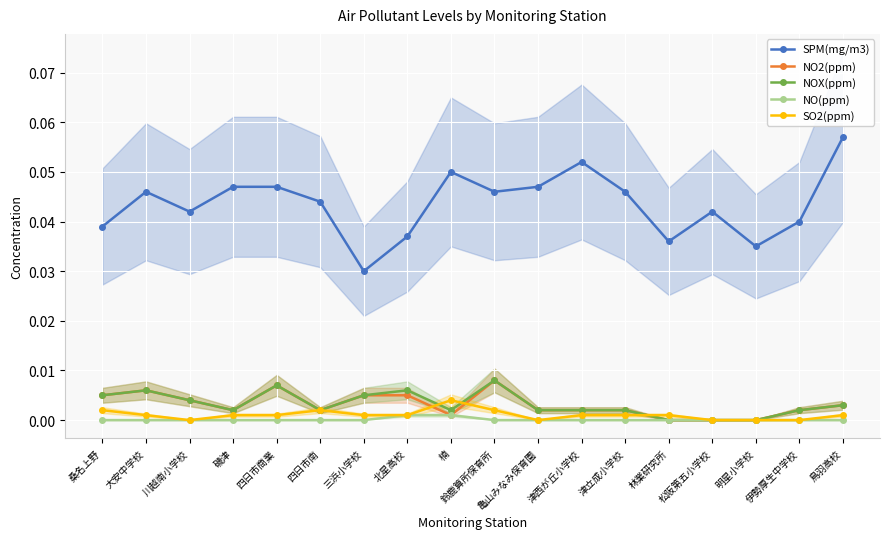

Which category has the highest value in the NOX(ppm) series?

鈴鹿算所保育所